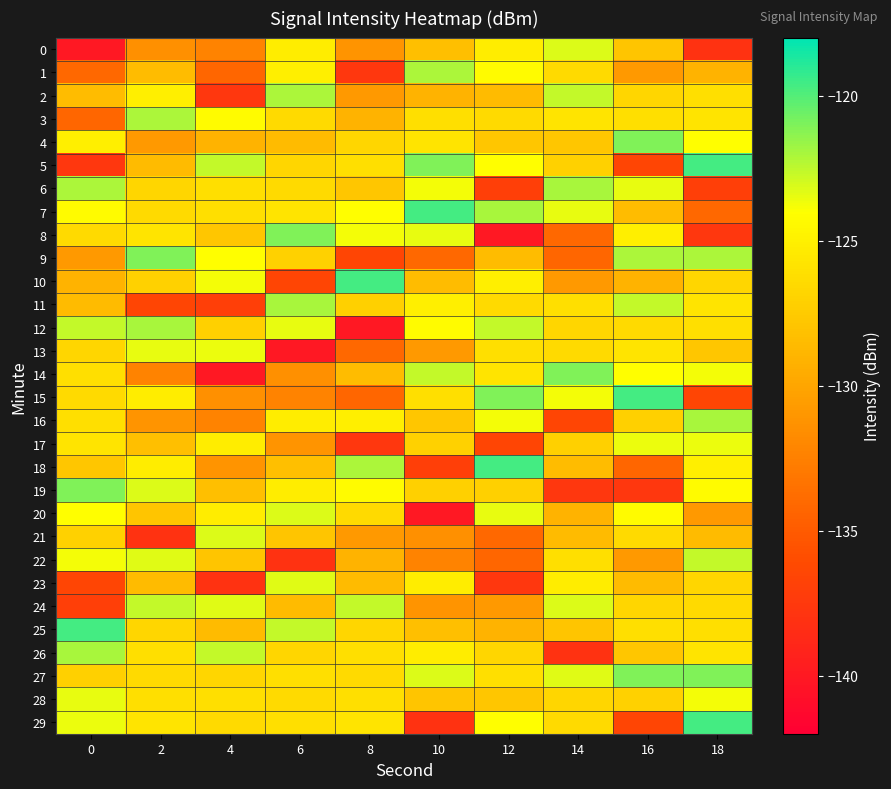

What is the spread (max minus min) of values at 10?

20.5